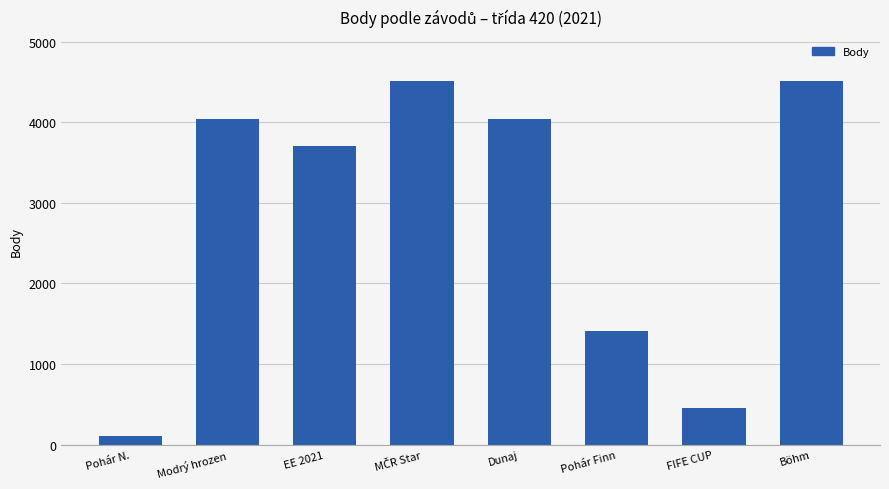

What position from the left is Dunaj?

5